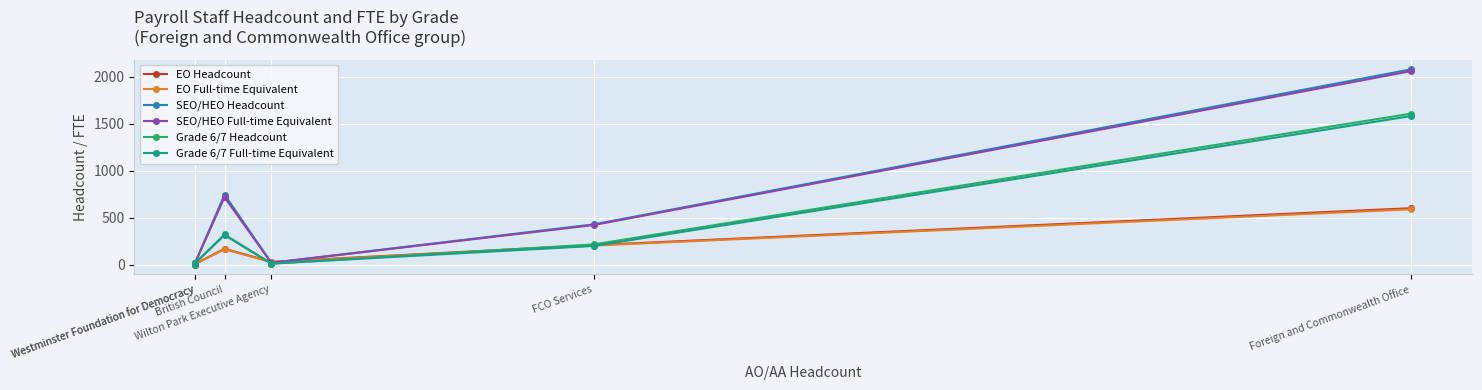

What is the difference between the maximum and minimum values in the SEO/HEO Headcount series?

2072.0